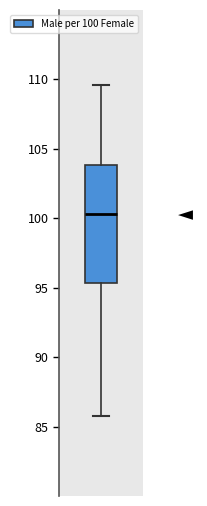

Where does the upper whisker of the box end on the y-axis? The values are not printed on the chart, so give them approximately, as read against the axis.

109.5